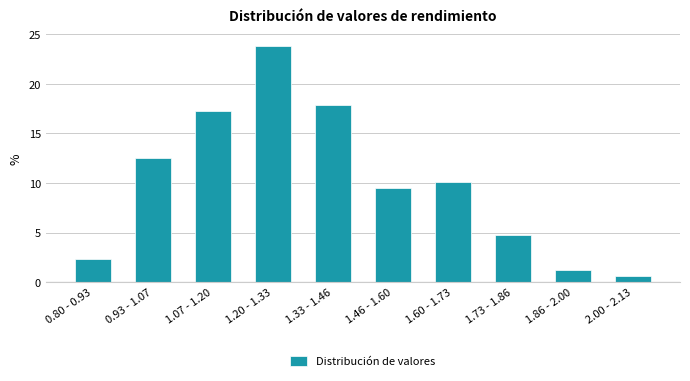

Reading left to right, list all the values displayed in this chart.

2.4	12.5	17.3	23.8	17.9	9.5	10.1	4.8	1.2	0.6